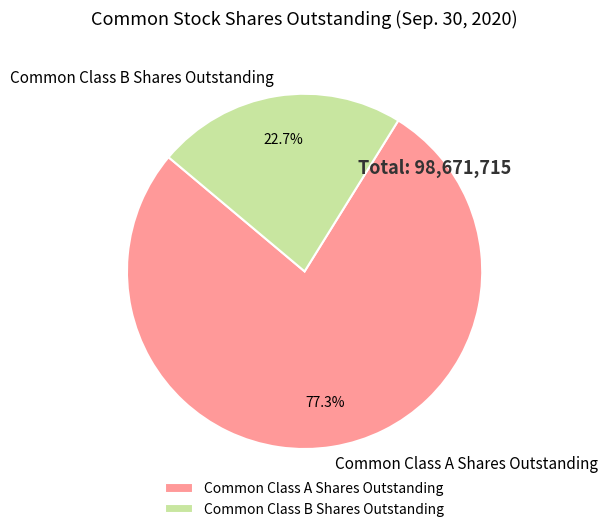

To the nearest percent, what portion does Common Class A Shares Outstanding represent?

77%